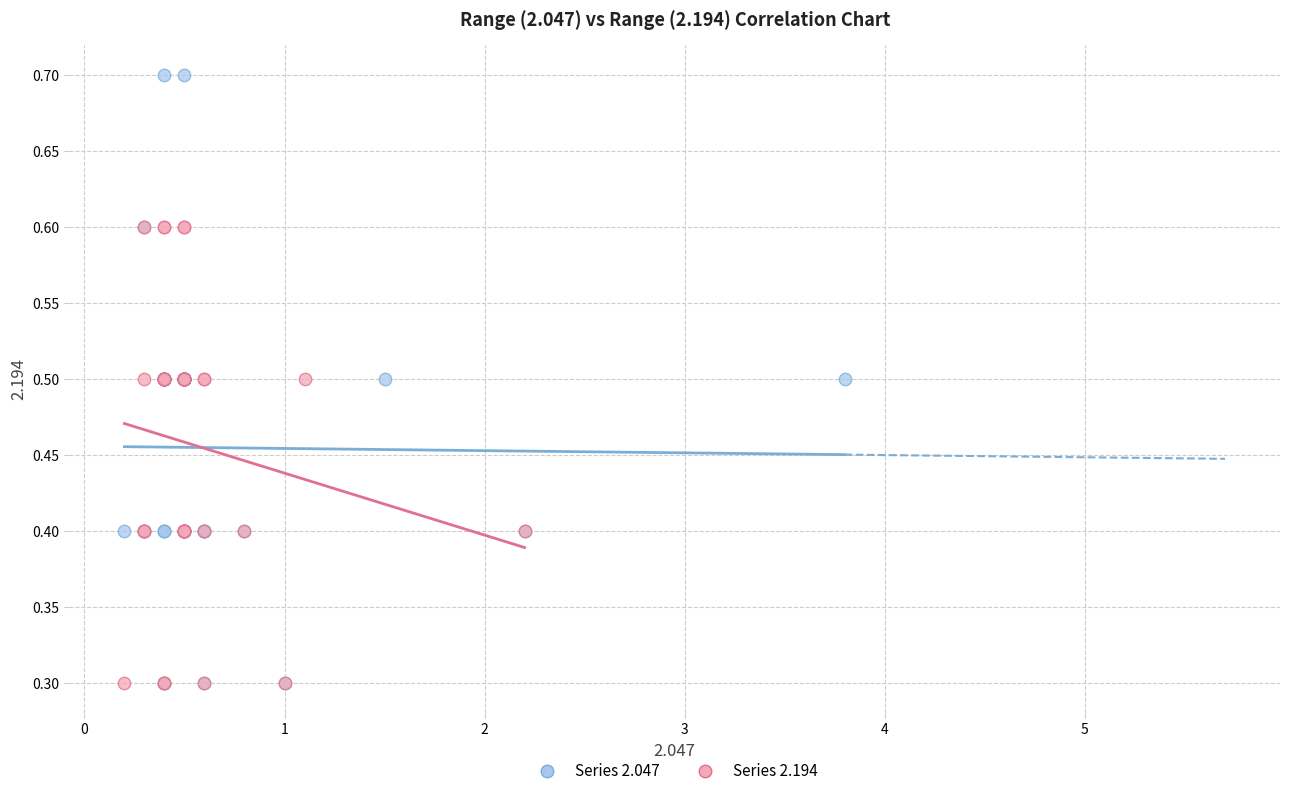

Which series has the widest spread of Y values?

Series 2.047